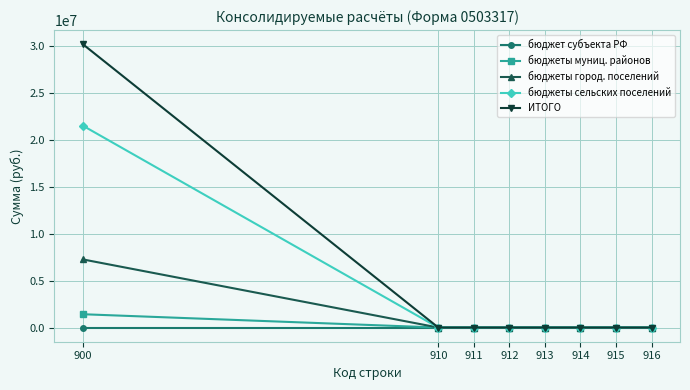

True or false: бюджеты муниц. районов has a value of 0 at 915.

True